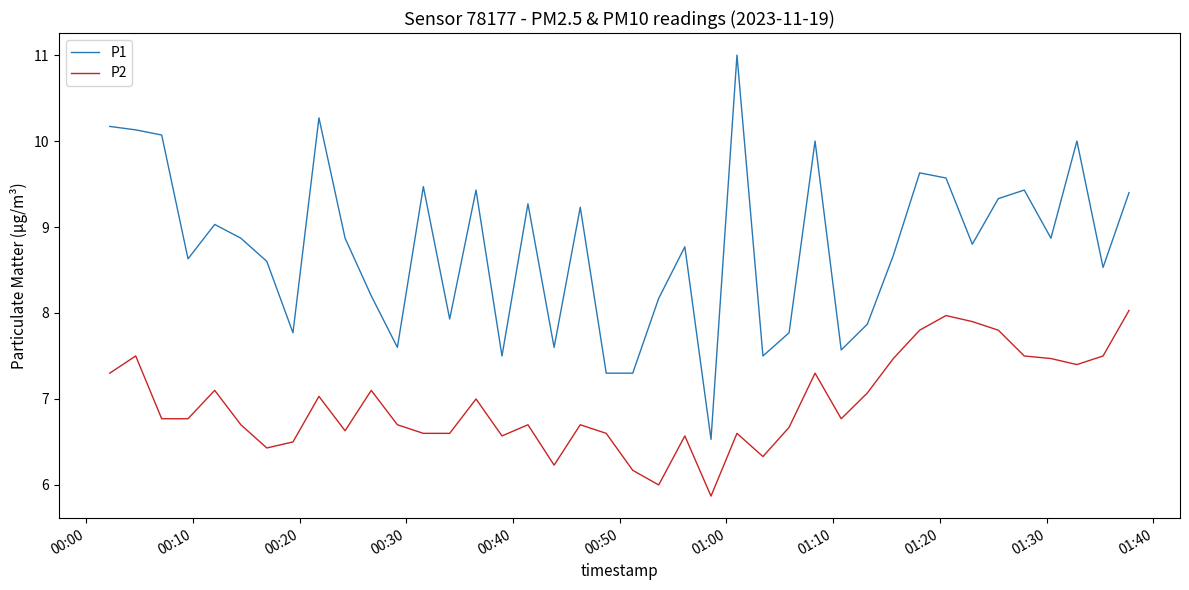

Which series has the widest spread of values?

P1